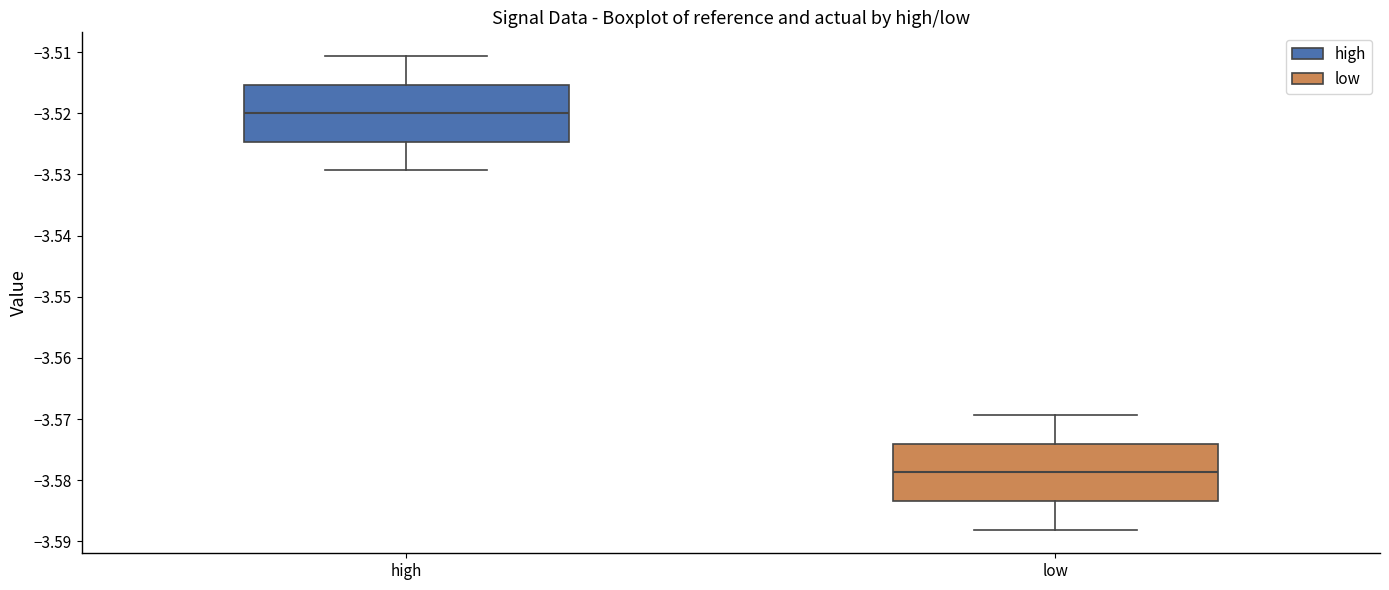

Reading left to right, read every box against the y-axis: the position of its median line, the range the box covers, and the ends of its whiskers. The values are not printed on the chart, so give them approximately, as read against the axis.

high: median -3.520, box -3.525 to -3.515, whiskers -3.529 to -3.511
low: median -3.579, box -3.583 to -3.574, whiskers -3.588 to -3.569